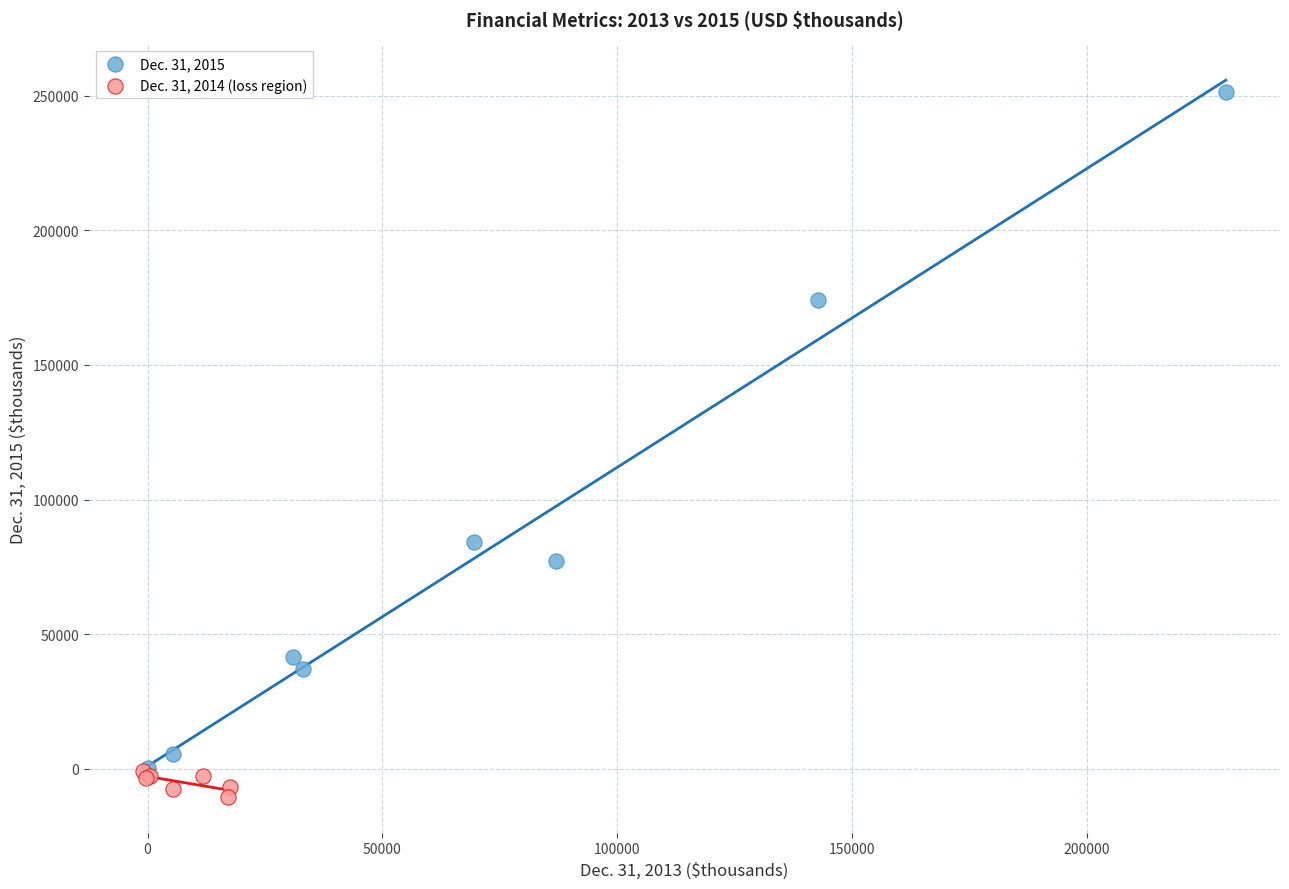

Which series contains the lowest Y value?

Dec. 31, 2014 (loss region)